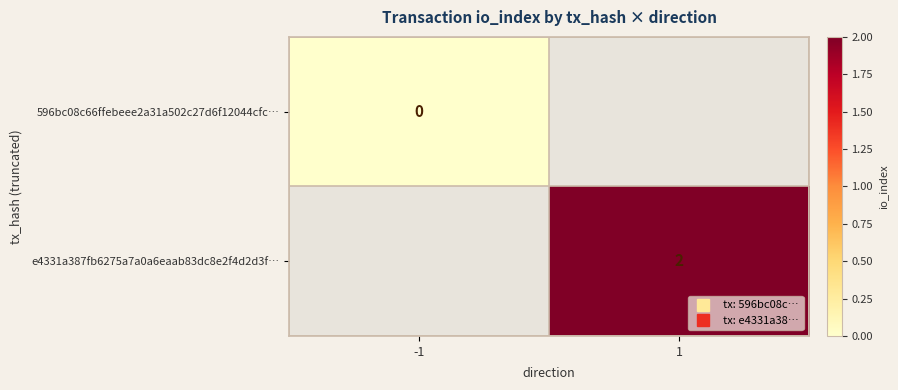

What is the greatest value displayed?

2.0